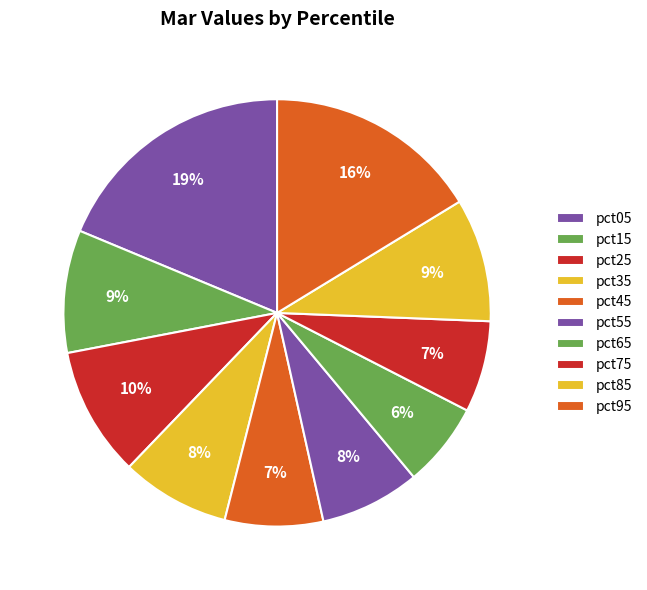

Is the sum of pct65 and pct75 greater than half?

No